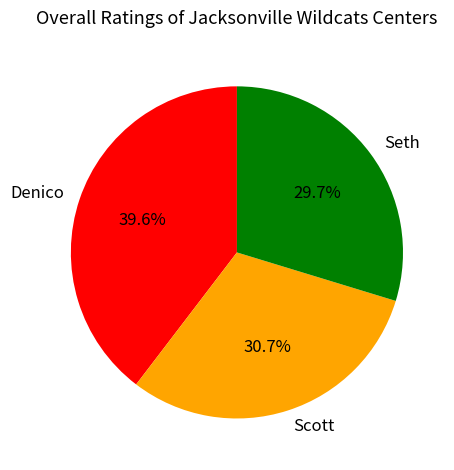

To the nearest percent, what is the difference between the largest and smallest slice percentages?

10%